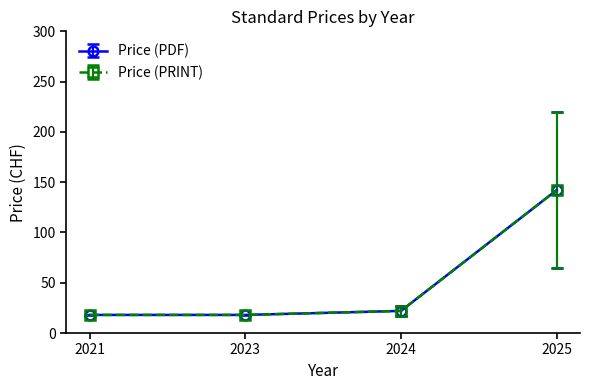

Does the chart have visible grid lines?

No